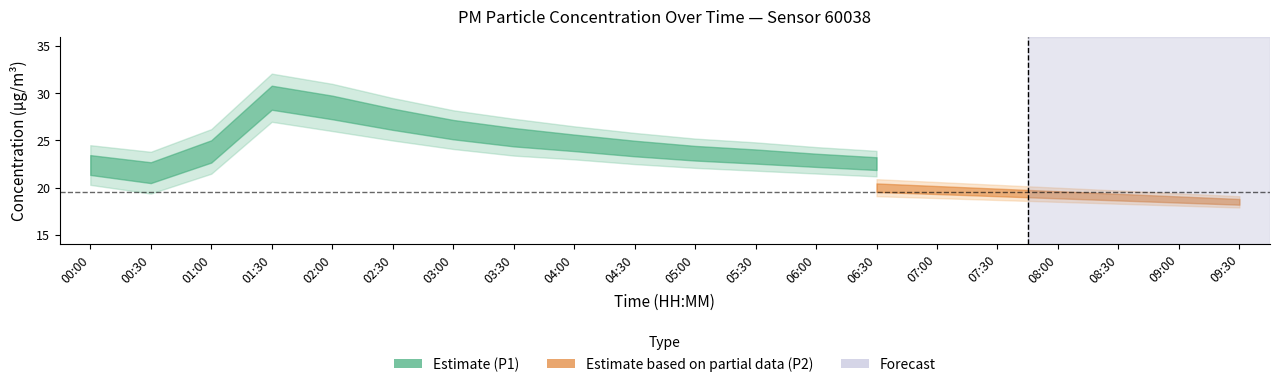

True or false: P1 has a value of 30.8 at 05:30.

False